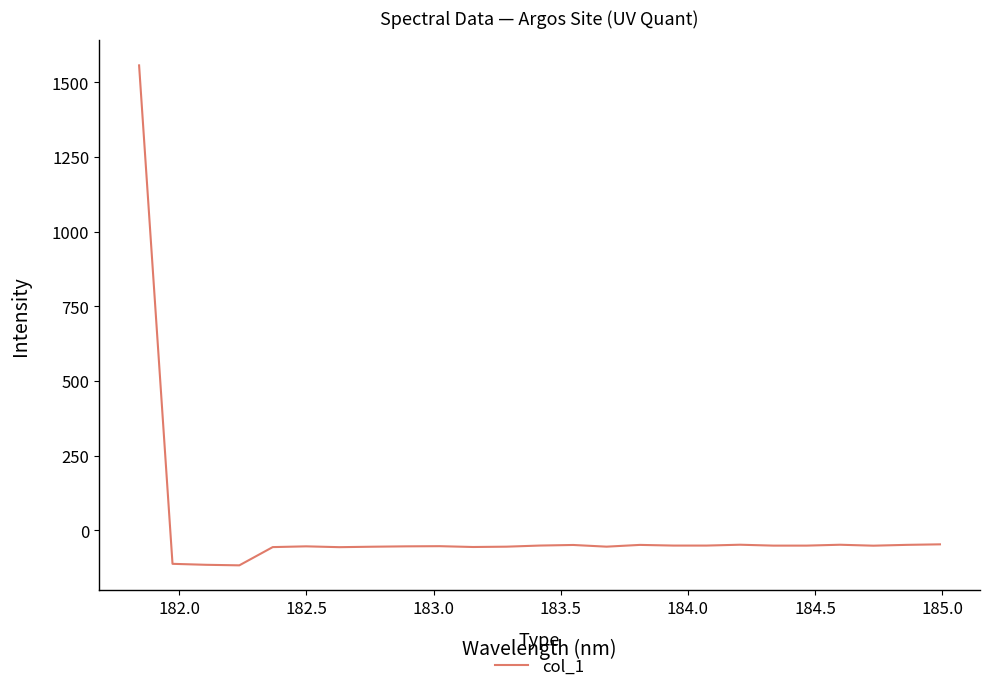

What is the difference between the maximum and minimum values?

1674.0